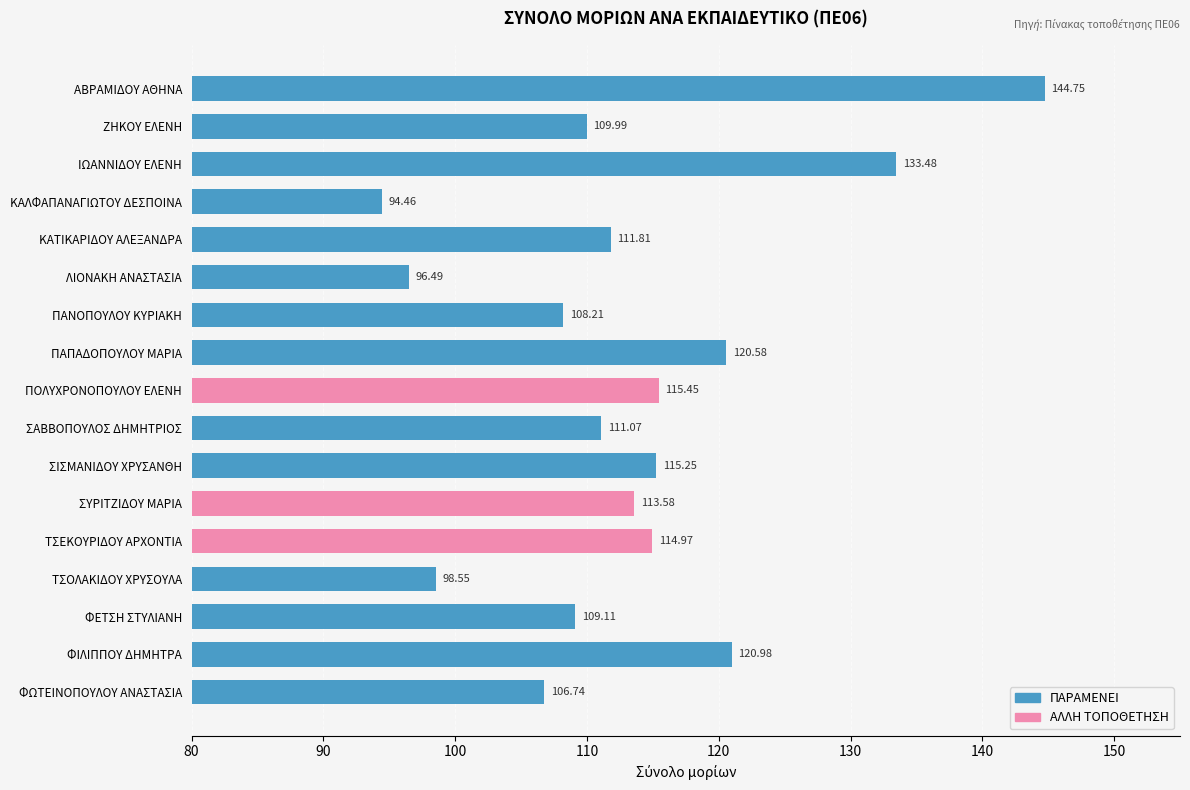

What is the ratio of the value at ΣΑΒΒΟΠΟΥΛΟΣ ΔΗΜΗΤΡΙΟΣ to the value at ΙΩΑΝΝΙΔΟΥ ΕΛΕΝΗ?

0.8